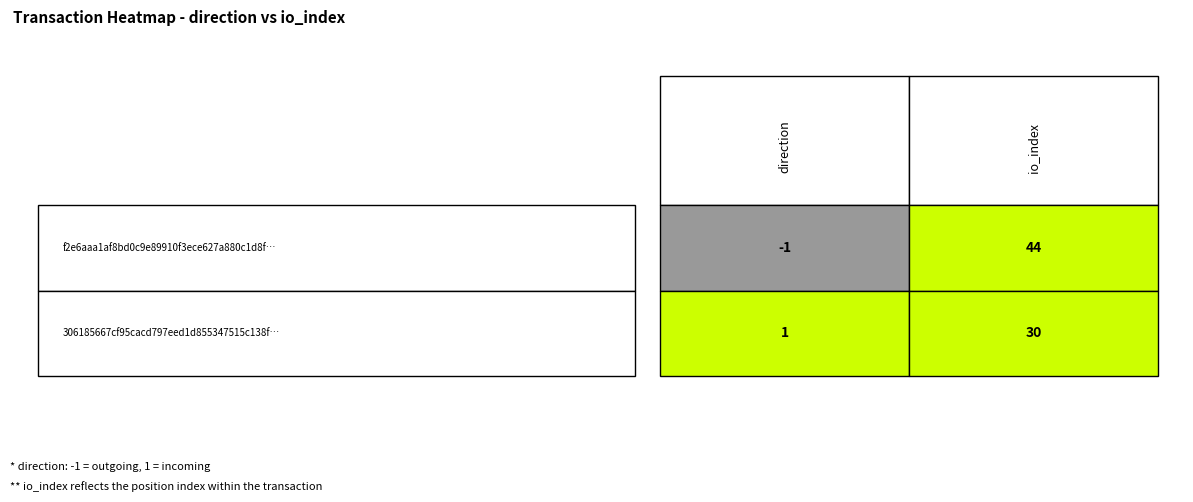

How many positive values does the f2e6aaa1af8bd0c9e89910f3ece627a880c1d8f series have?

1